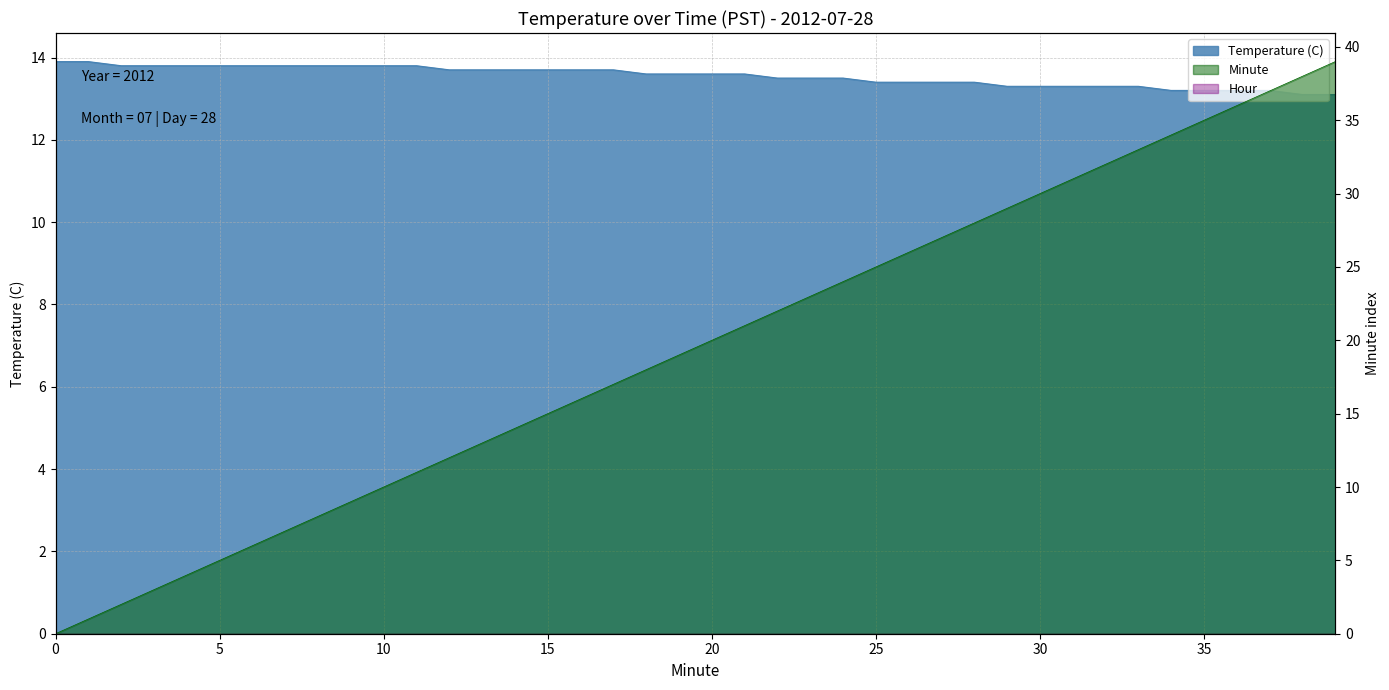

How many data points does each series have?

40